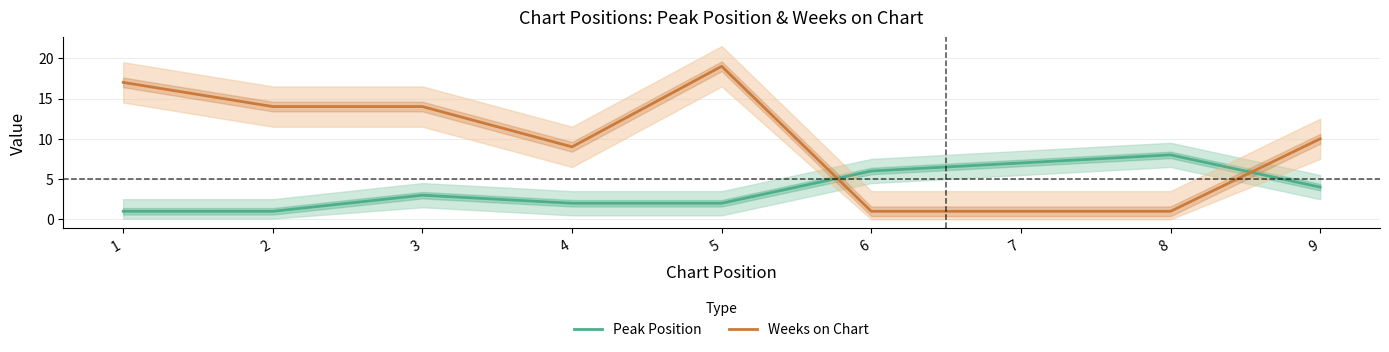

At 1, list the series in order from smallest to largest.

Peak Position, Weeks on Chart